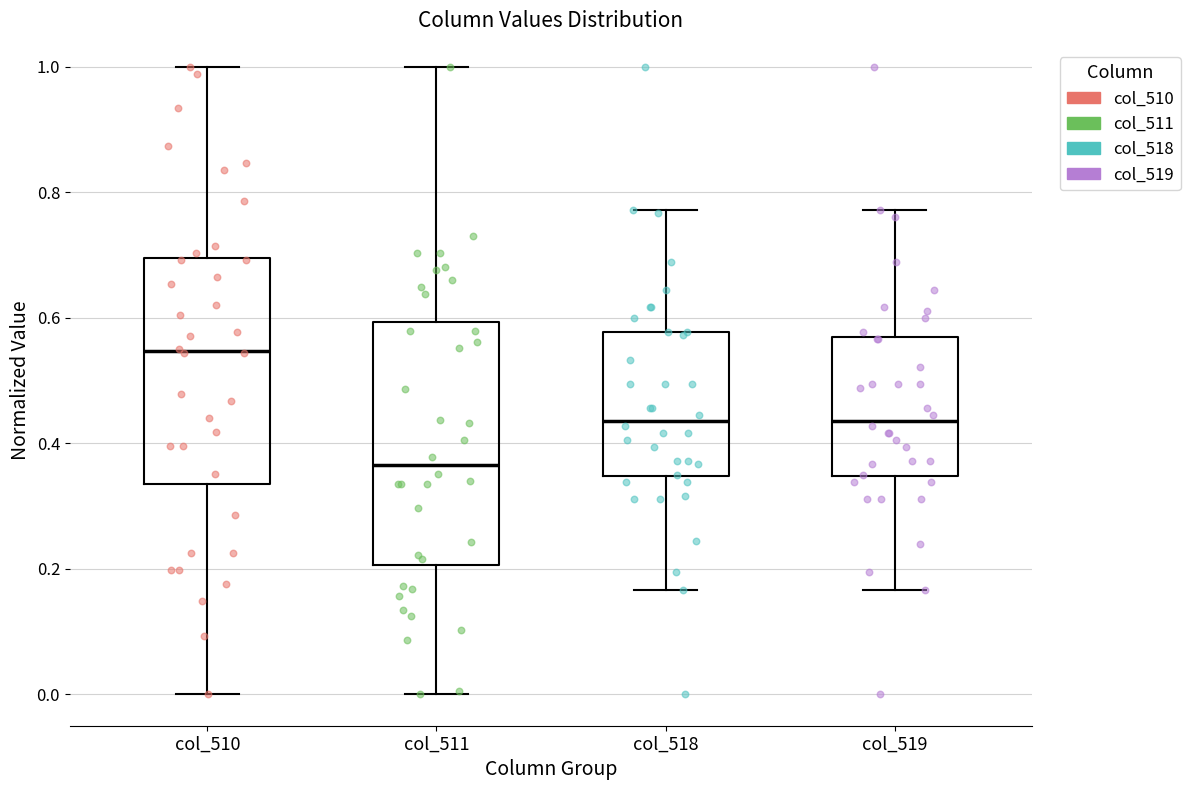

Which box has the lowest median line?

col_511